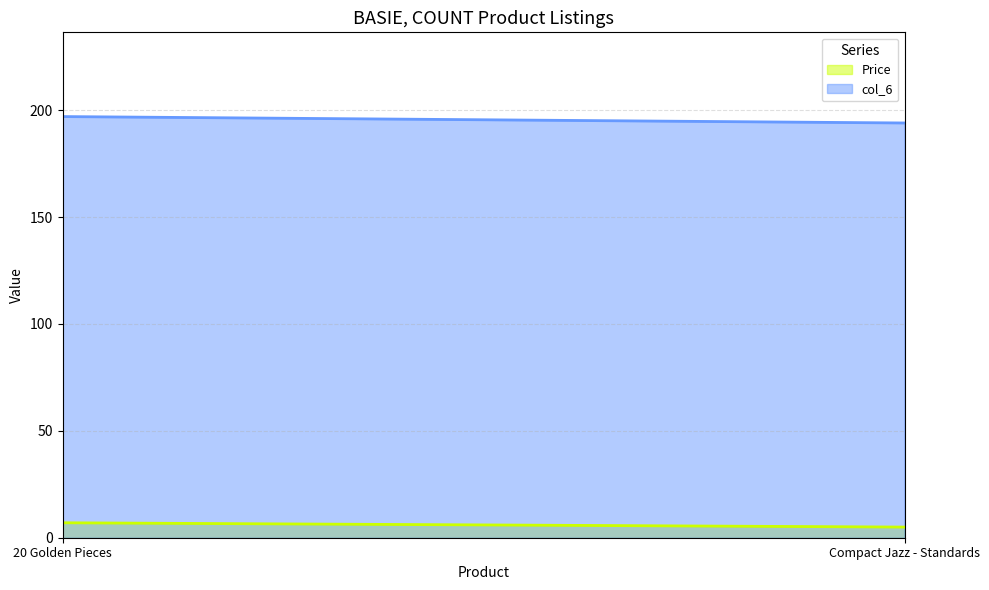

Reading left to right, extract all data points from this chart.

Price: 7.0	5.0
col_6: 197.0	194.0